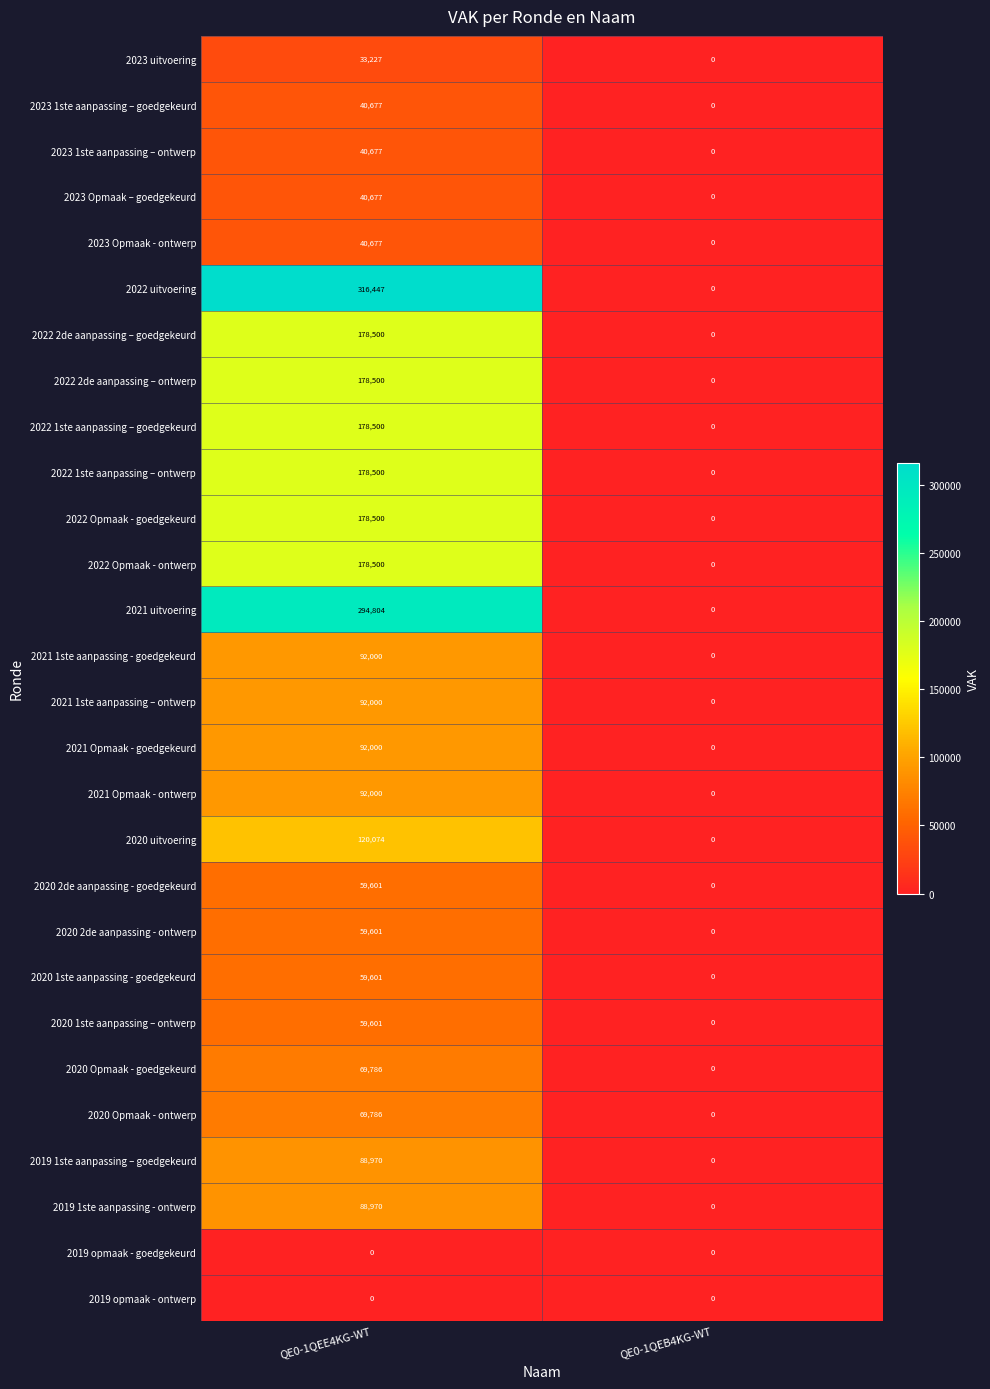

Which series has the largest range (max minus min)?

2022 uitvoering